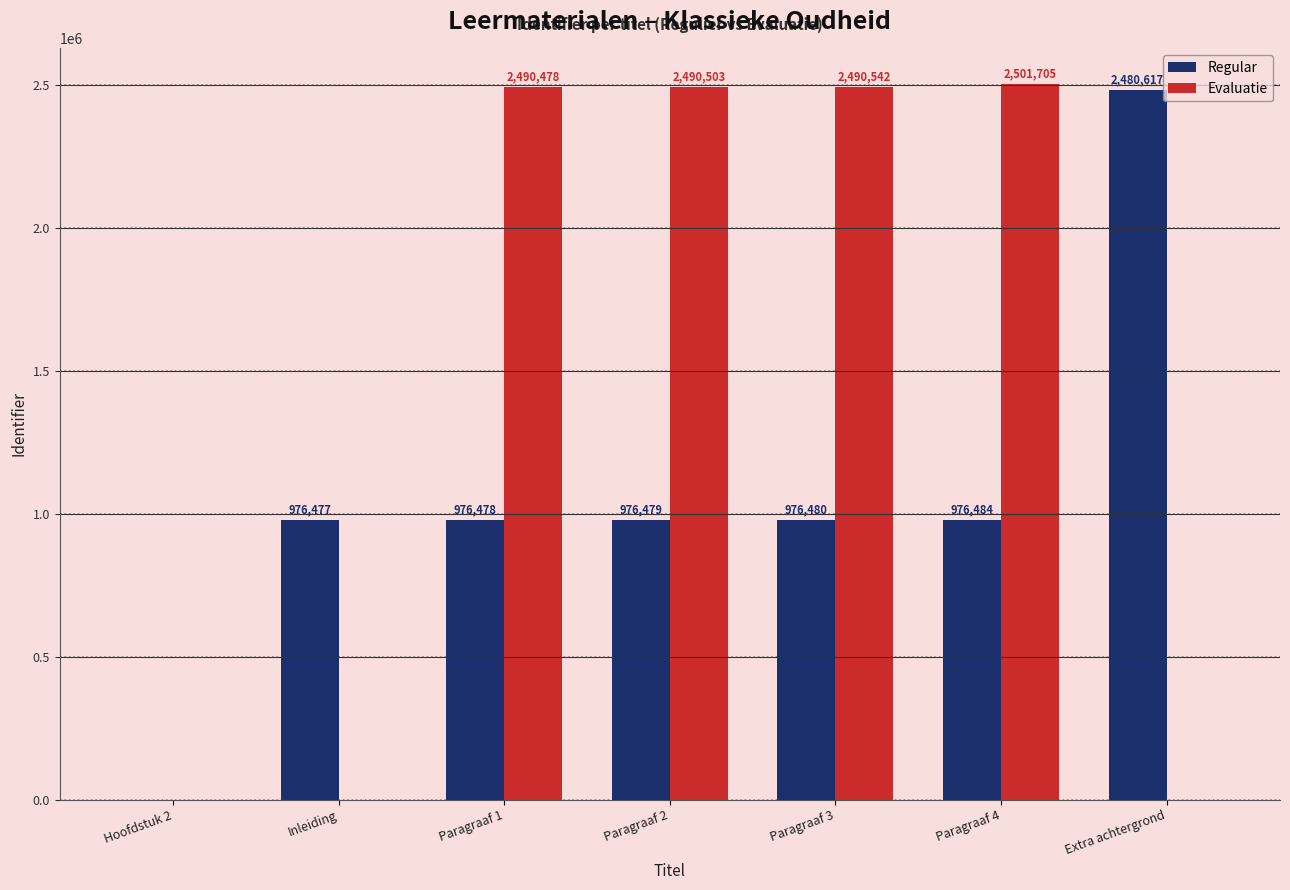

What is the sum of the Evaluatie values at Paragraaf 3 and Extra achtergrond?

2490542